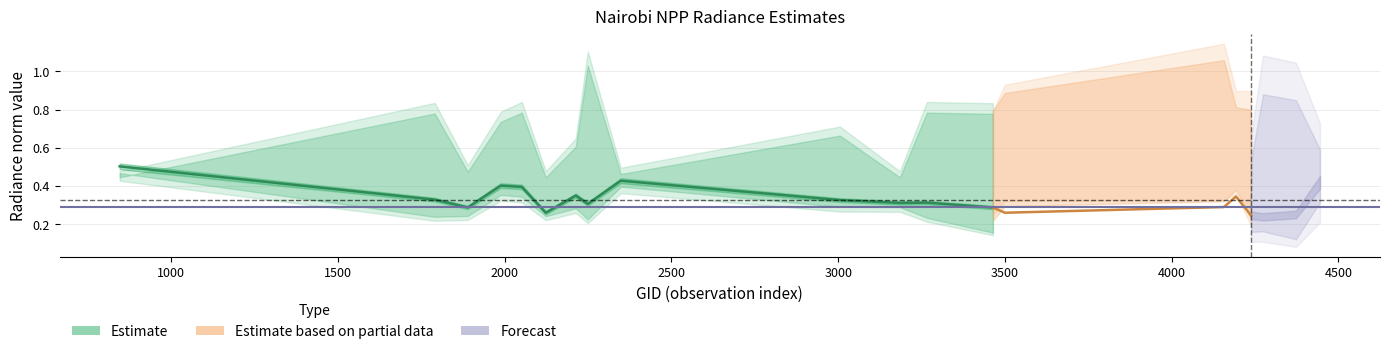

Is this an area chart (filled region under the line)?

No